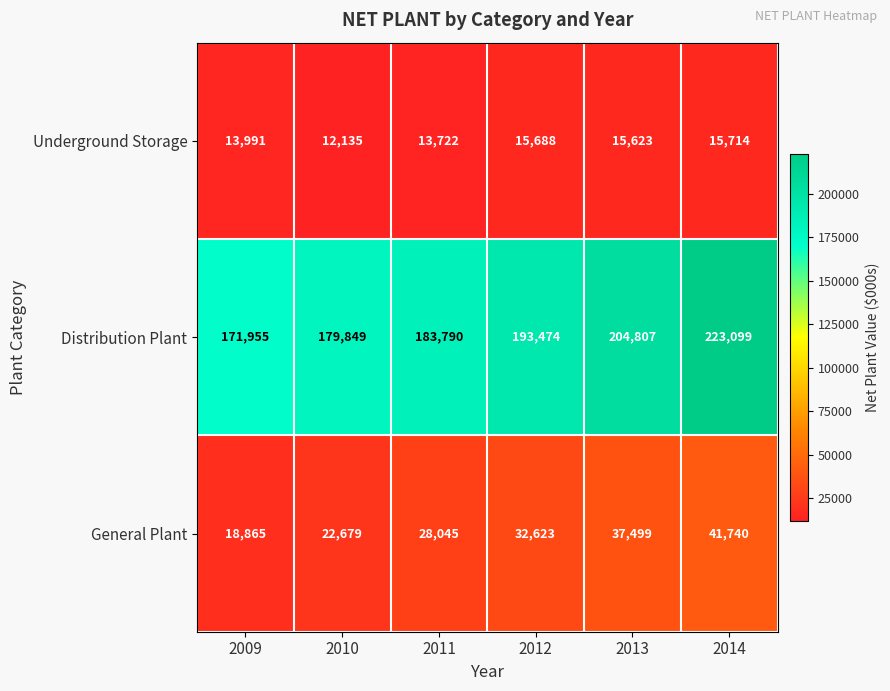

Reading right to left, list all the values displayed in this chart.

Underground Storage: 2014=15714	2013=15623	2012=15688	2011=13722	2010=12135	2009=13991
Distribution Plant: 2014=223099	2013=204807	2012=193474	2011=183790	2010=179849	2009=171955
General Plant: 2014=41740	2013=37499	2012=32623	2011=28045	2010=22679	2009=18865